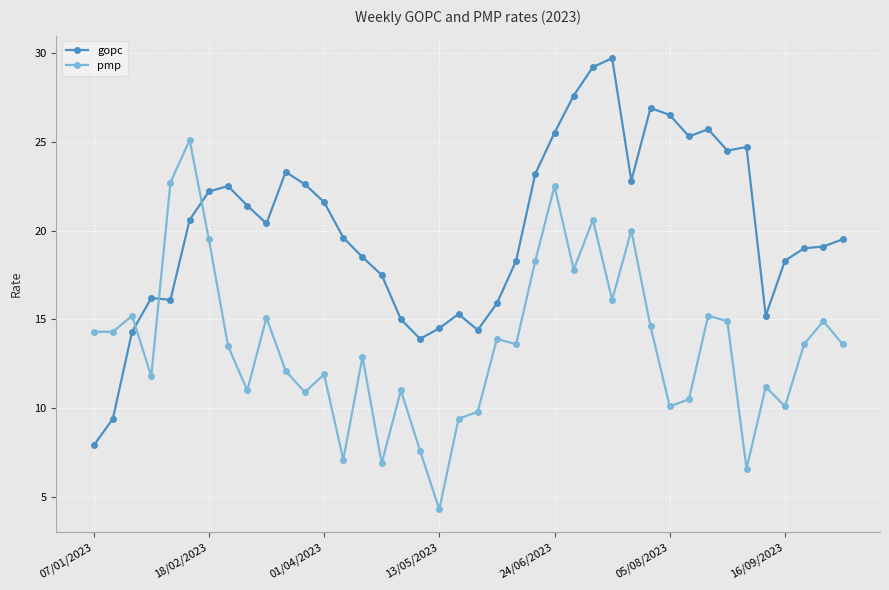

Rank the series by their maximum value, from lowest to highest.

pmp, gopc